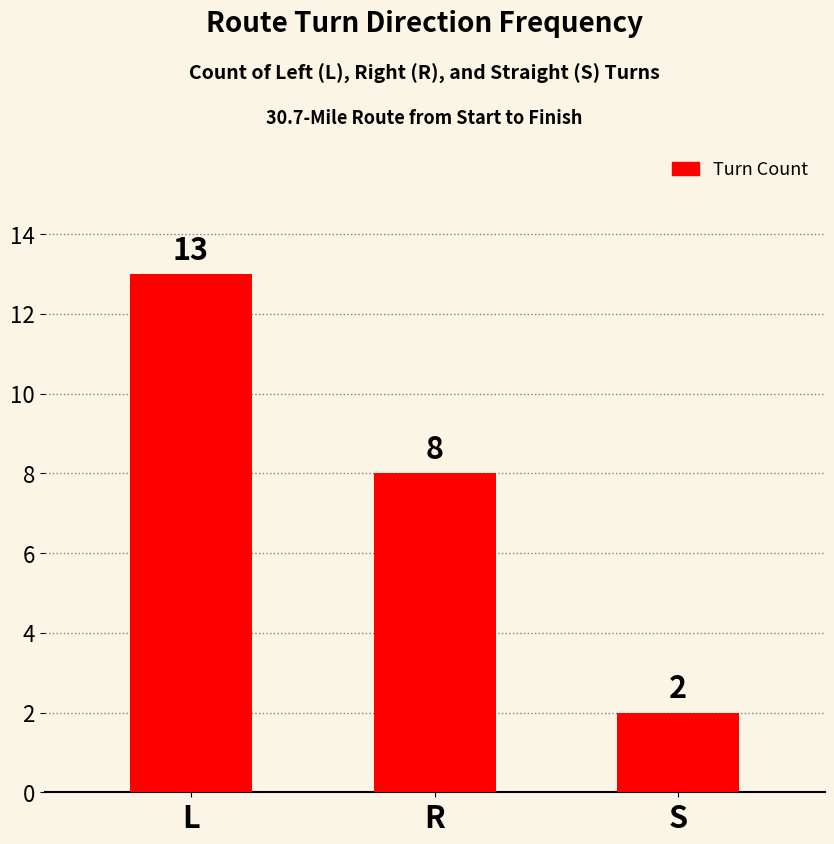

How many data points does each series have?

3